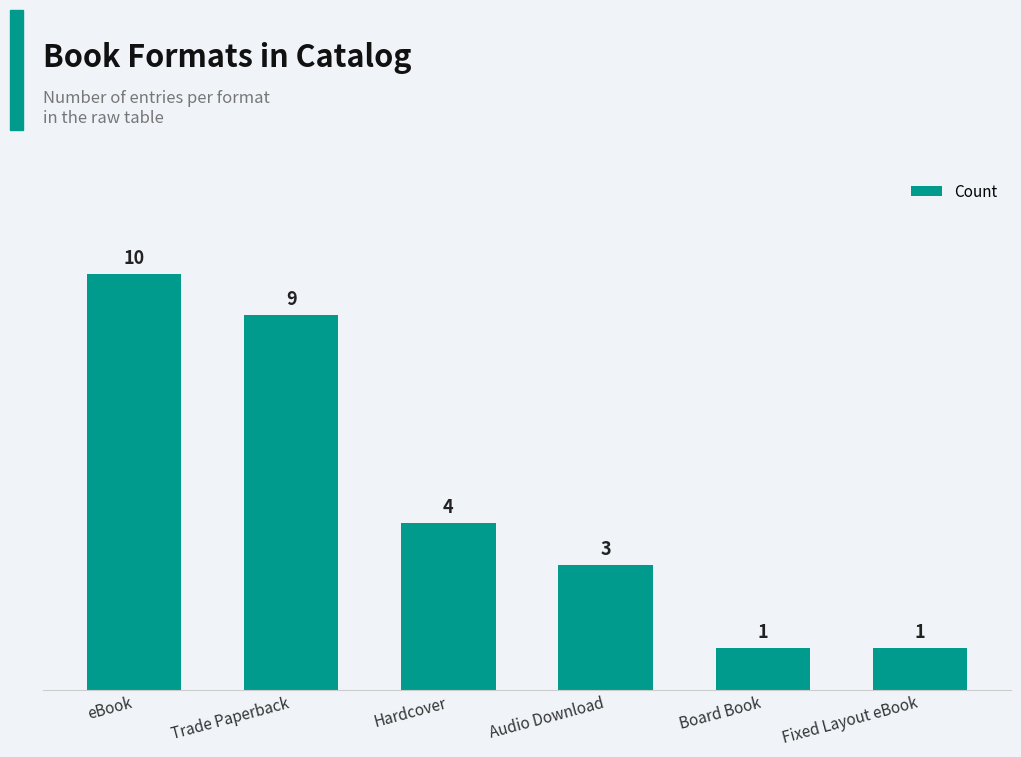

Count the number of data series in this chart.

1